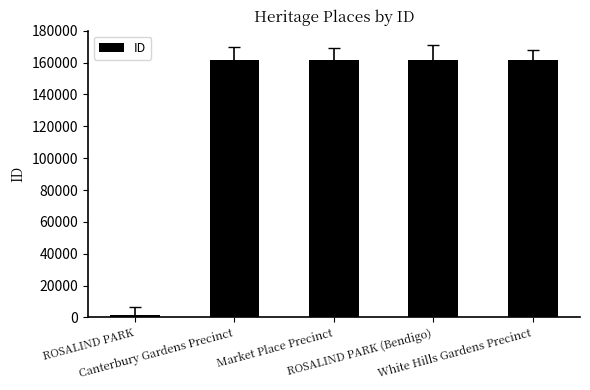

At which category does the chart reach its minimum across all series?

ROSALIND PARK